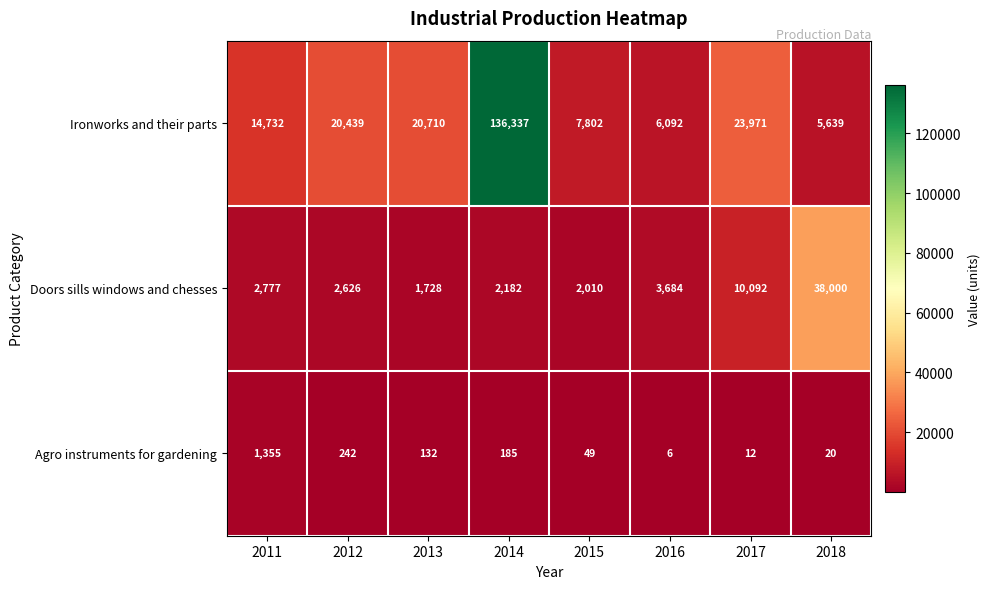

Reading left to right, what are all the values shown in this chart?

Ironworks and their parts: 2011=14732	2012=20439	2013=20710	2014=136337	2015=7802	2016=6092	2017=23971	2018=5639
Doors sills windows and chesses: 2011=2777	2012=2626	2013=1728	2014=2182	2015=2010	2016=3684	2017=10092	2018=38000
Agro instruments for gardening: 2011=1355	2012=242	2013=132	2014=185	2015=49	2016=6	2017=12	2018=20